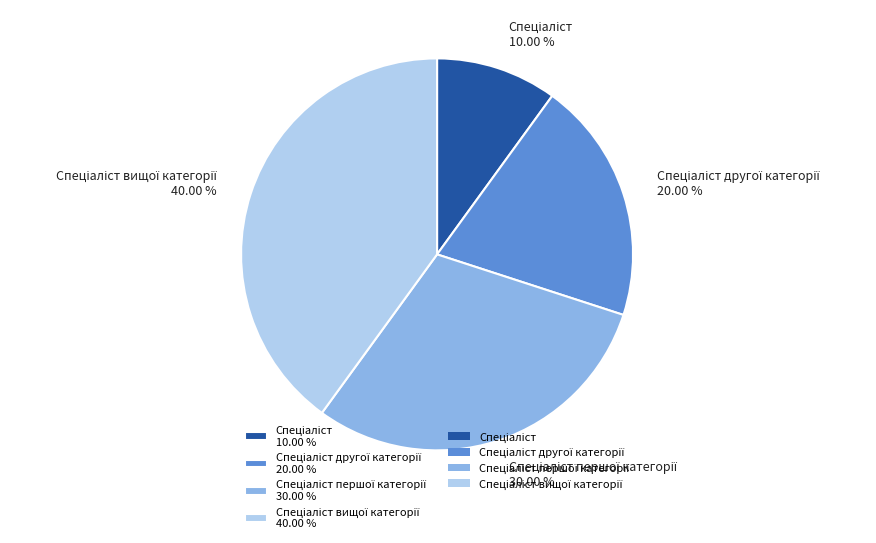

Is there any slice that represents more than half of the pie?

No